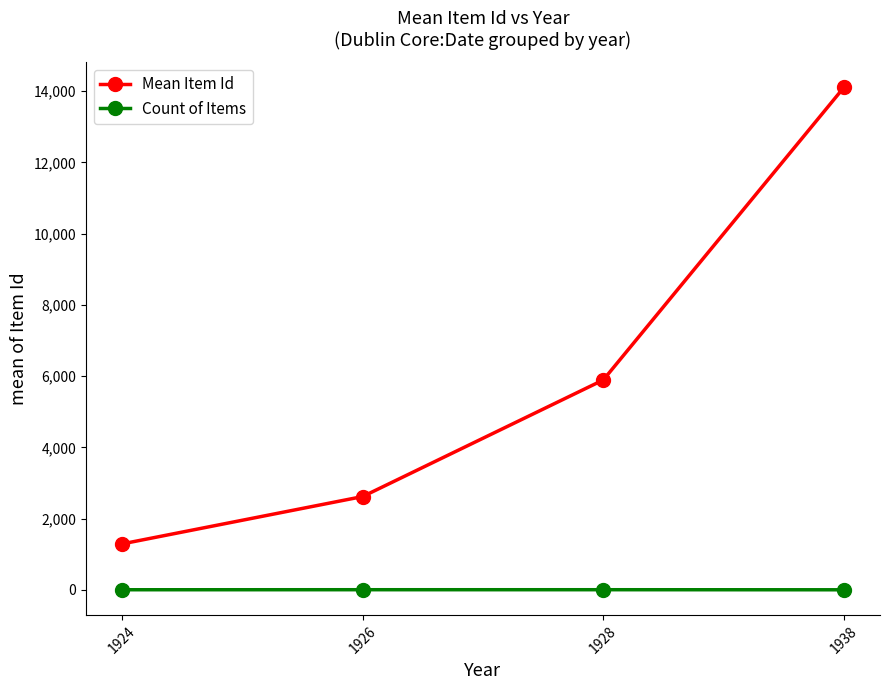

Which series has the largest range (max minus min)?

Mean Item Id